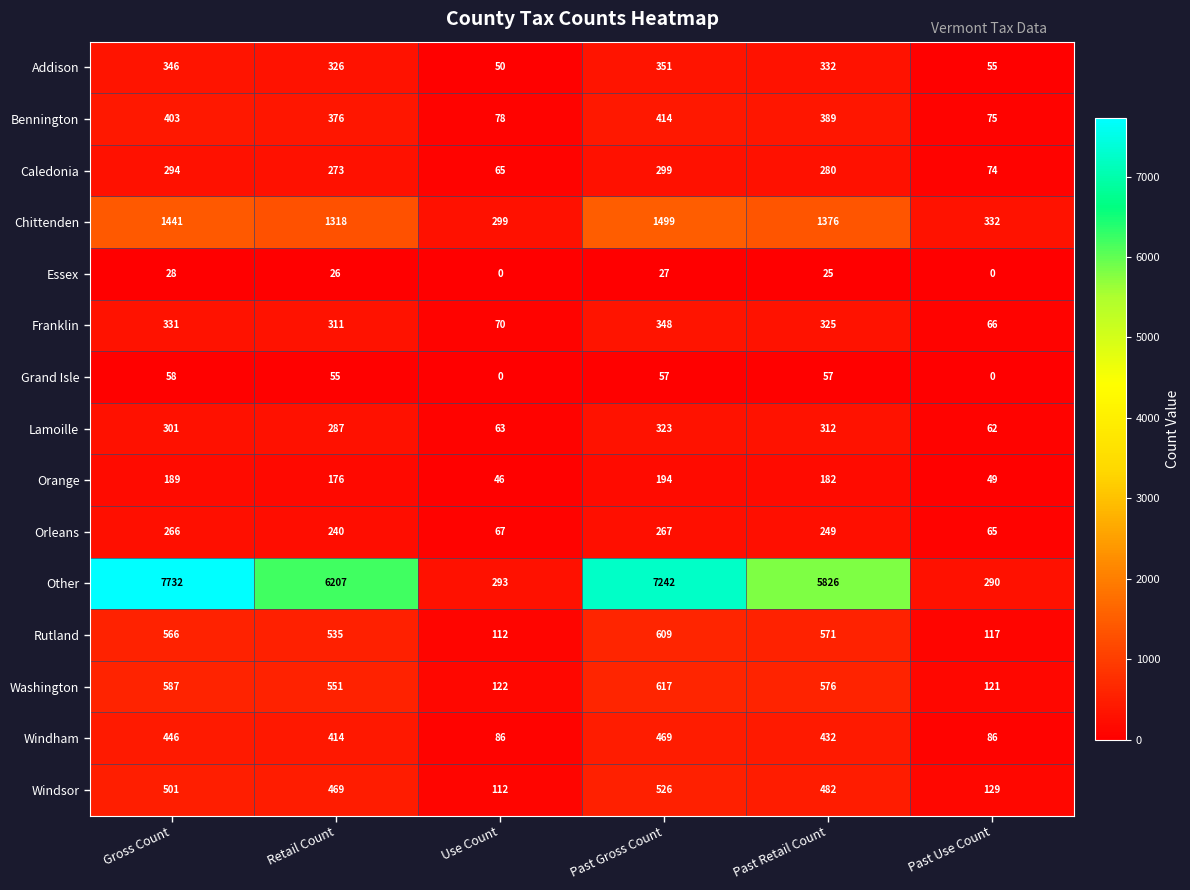

What value does the Lamoille series have at Past Use Count?

62